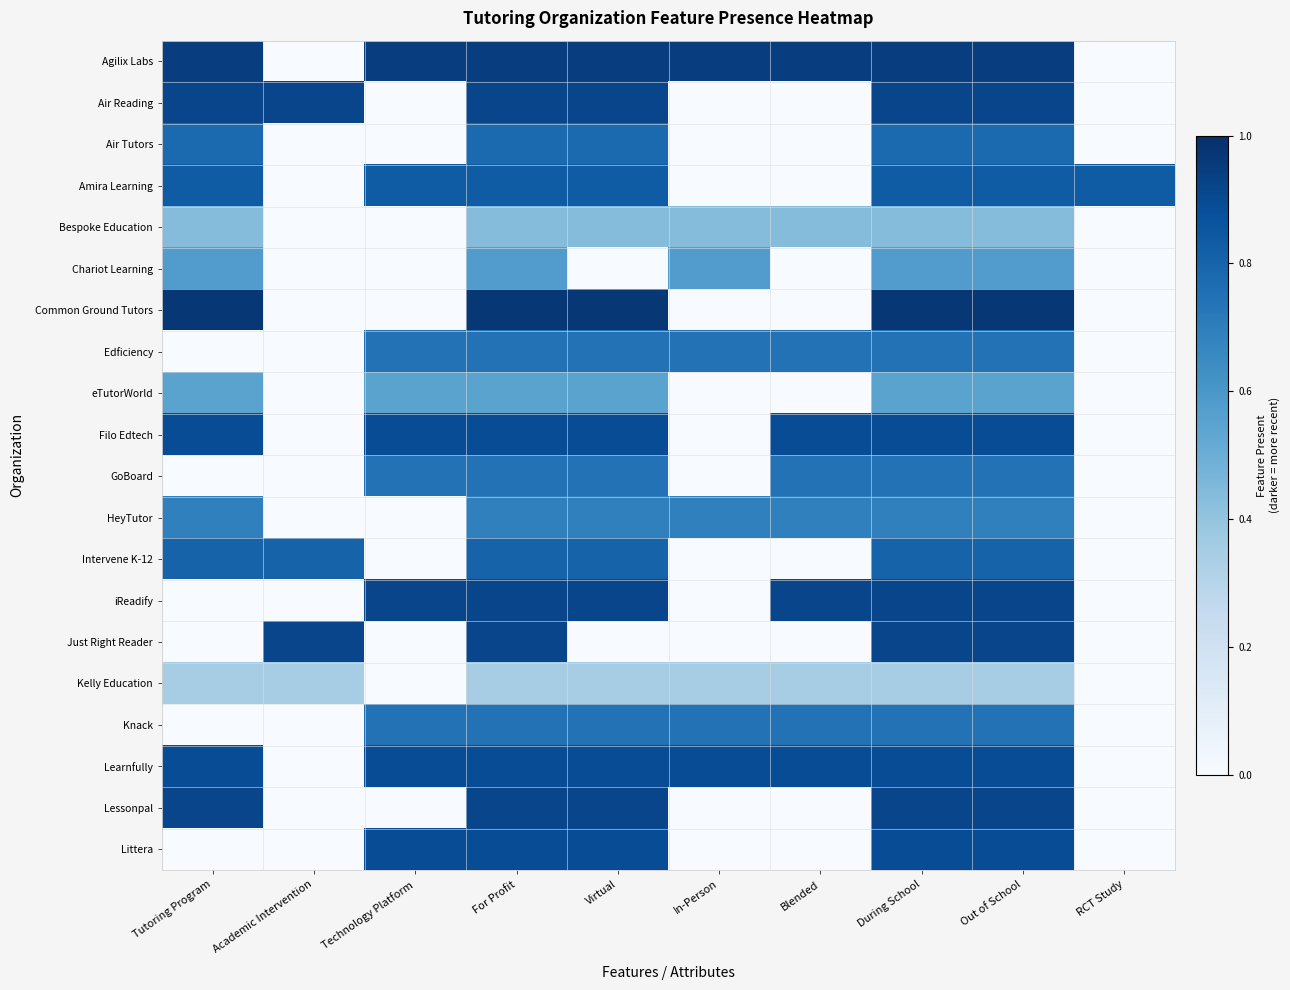

How many series are shown in this chart?

20